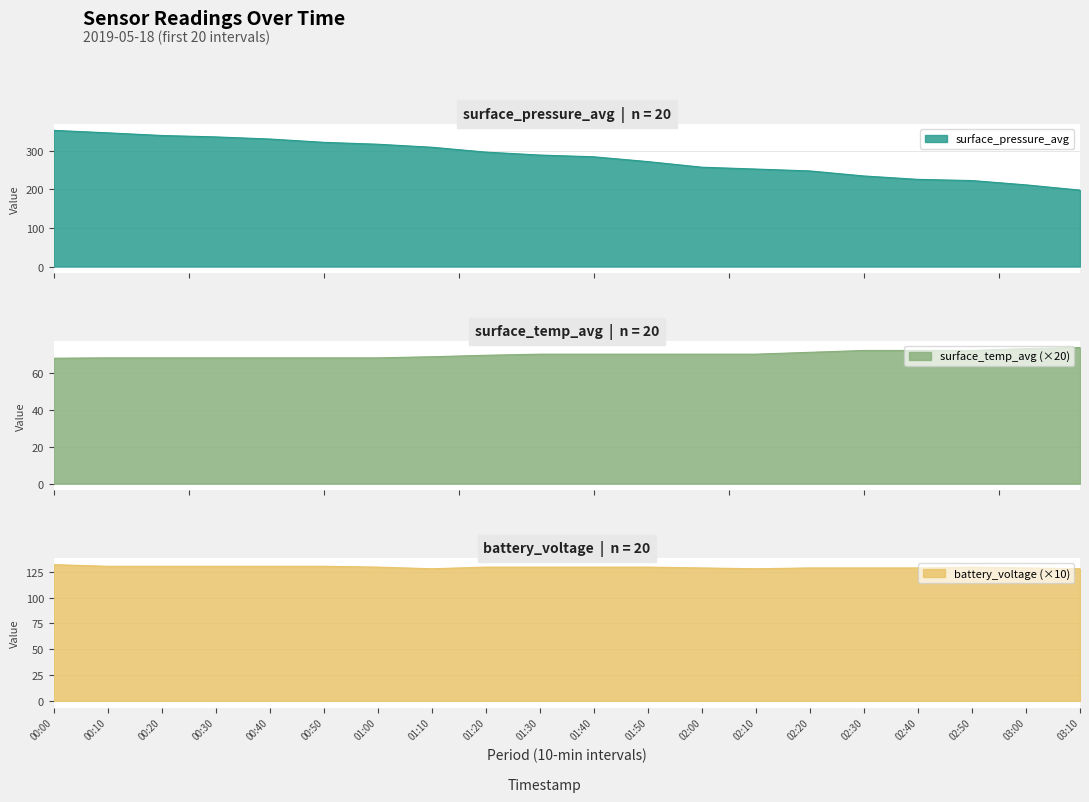

Count the number of categories in the chart.

20